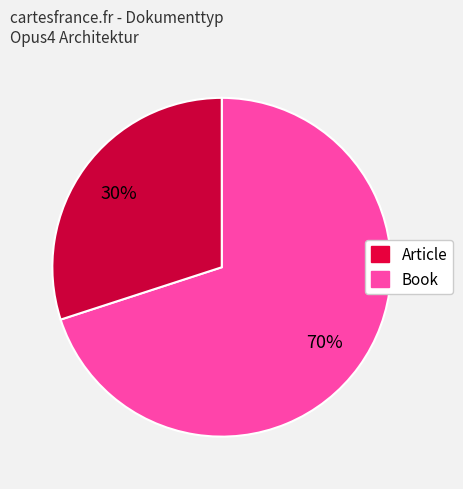

Is Article the majority of the pie?

Yes